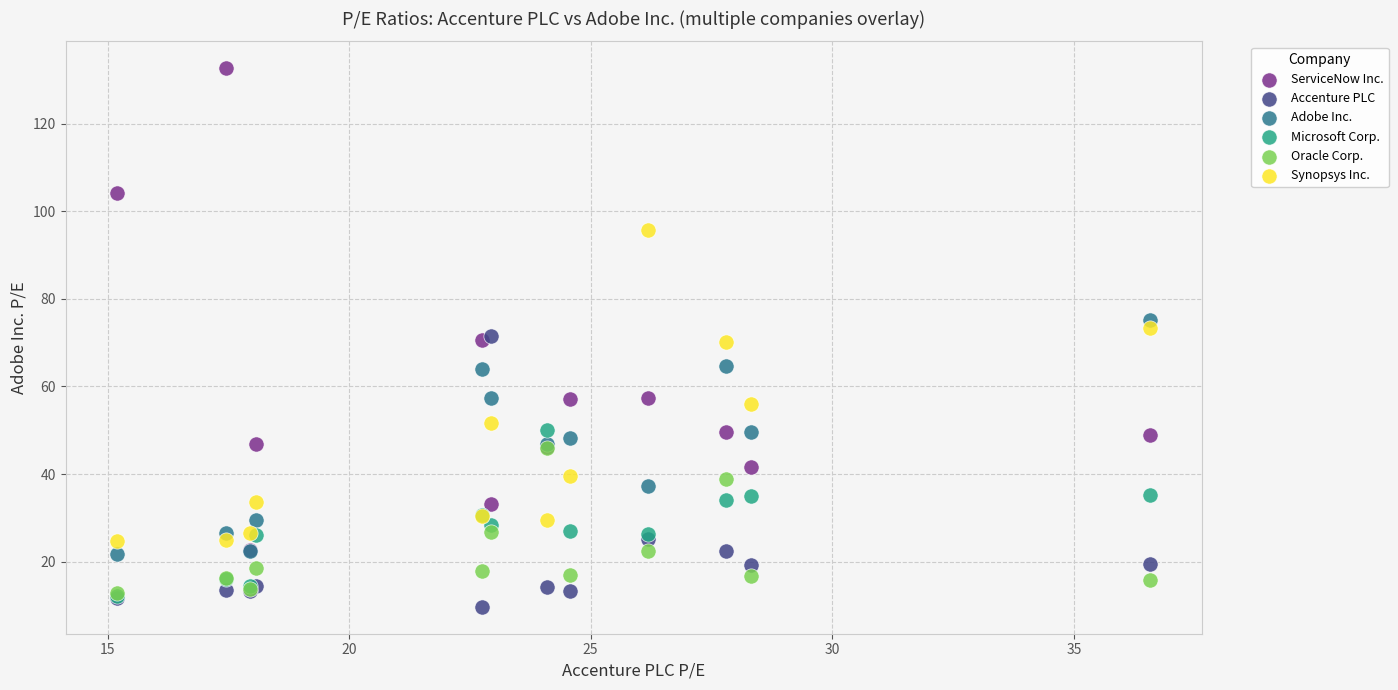

Which series contains the highest Y value?

ServiceNow Inc.